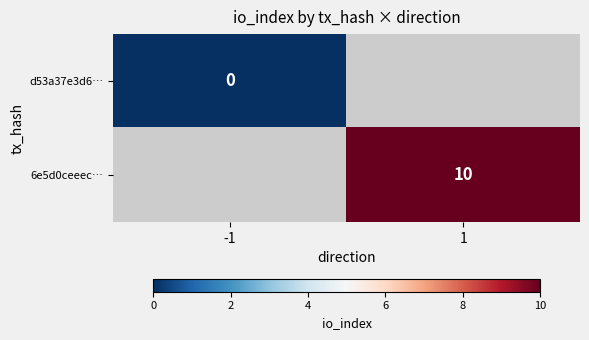

Which category has the highest value across all series?

1